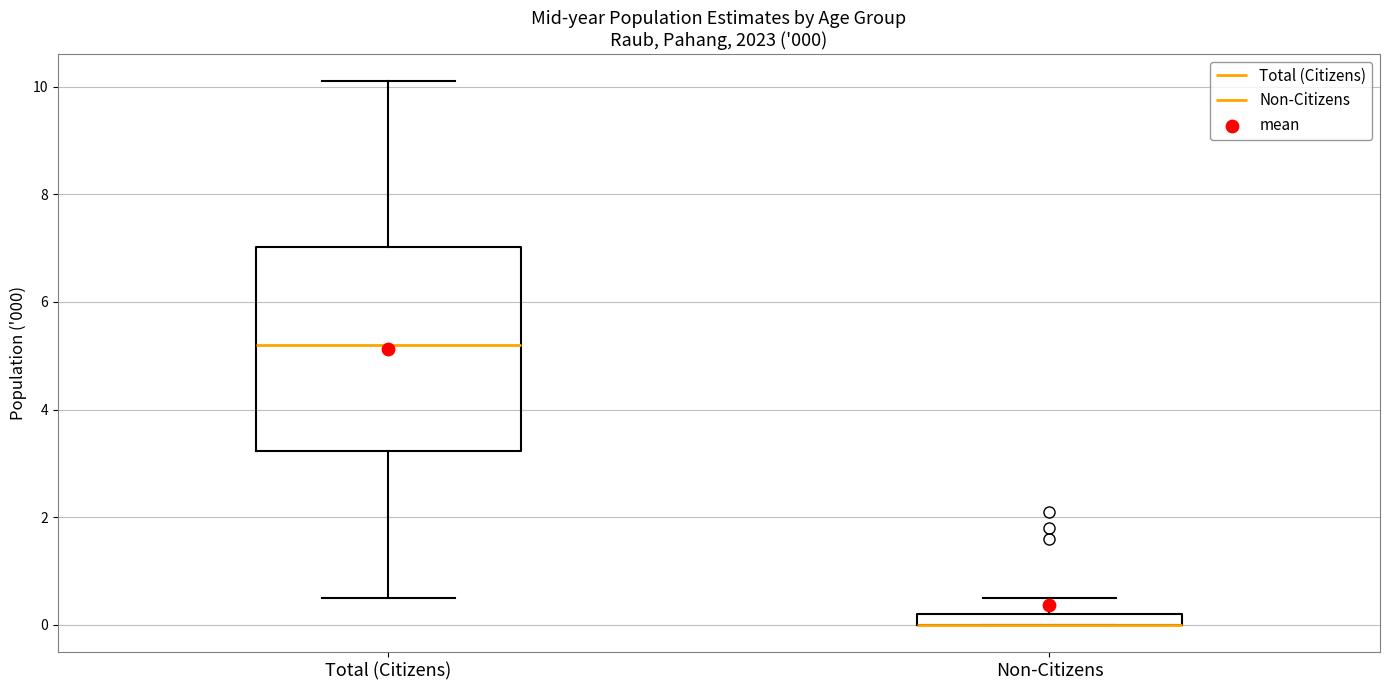

Comparing the boxes themselves (not the whiskers), which one is the tallest?

Total (Citizens)